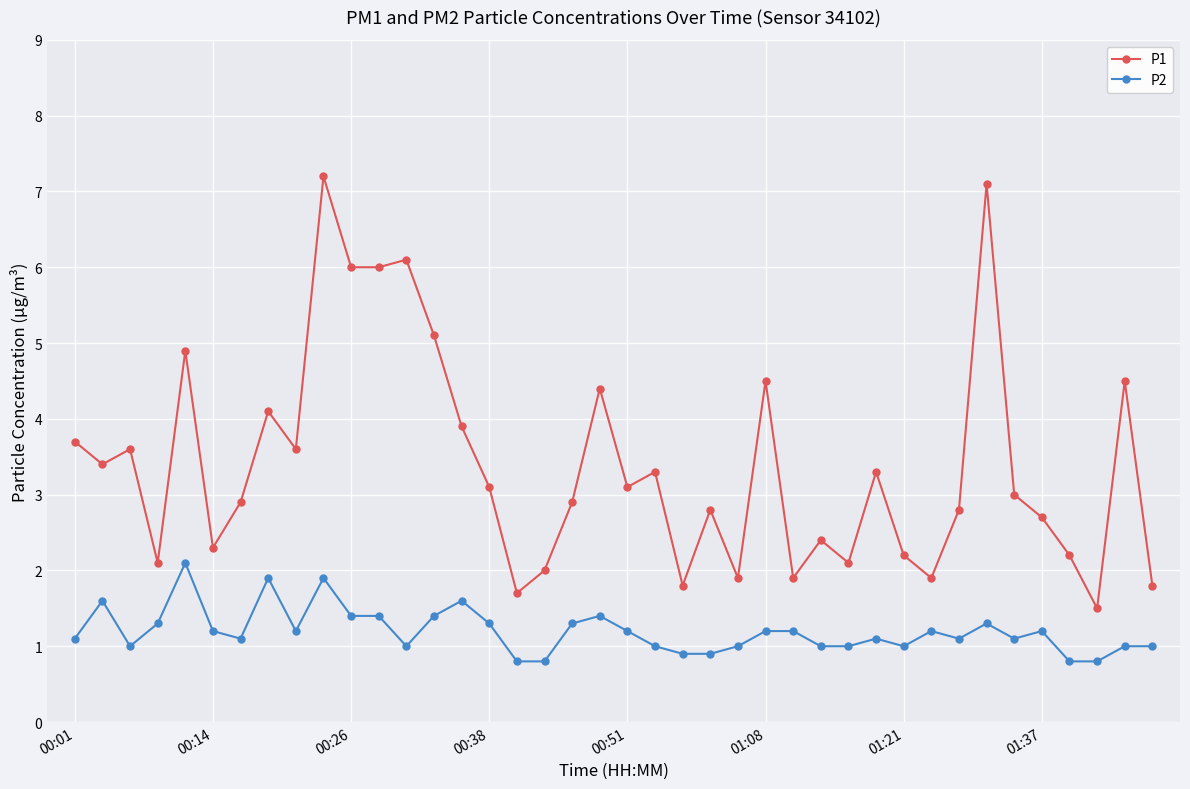

Which series has the largest range (max minus min)?

P1